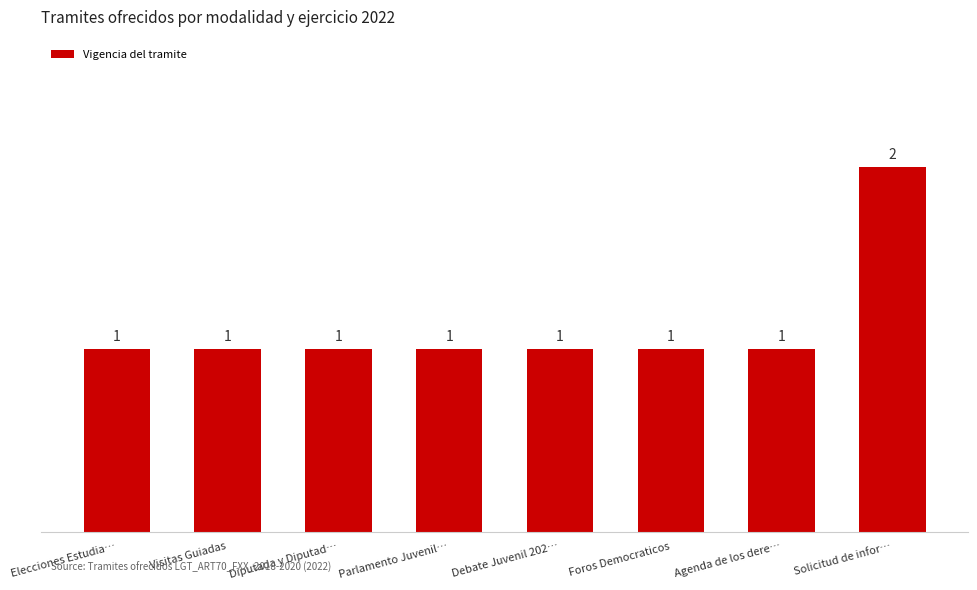

What is the label of the 6th bar from the right?

Diputada y Diputad…